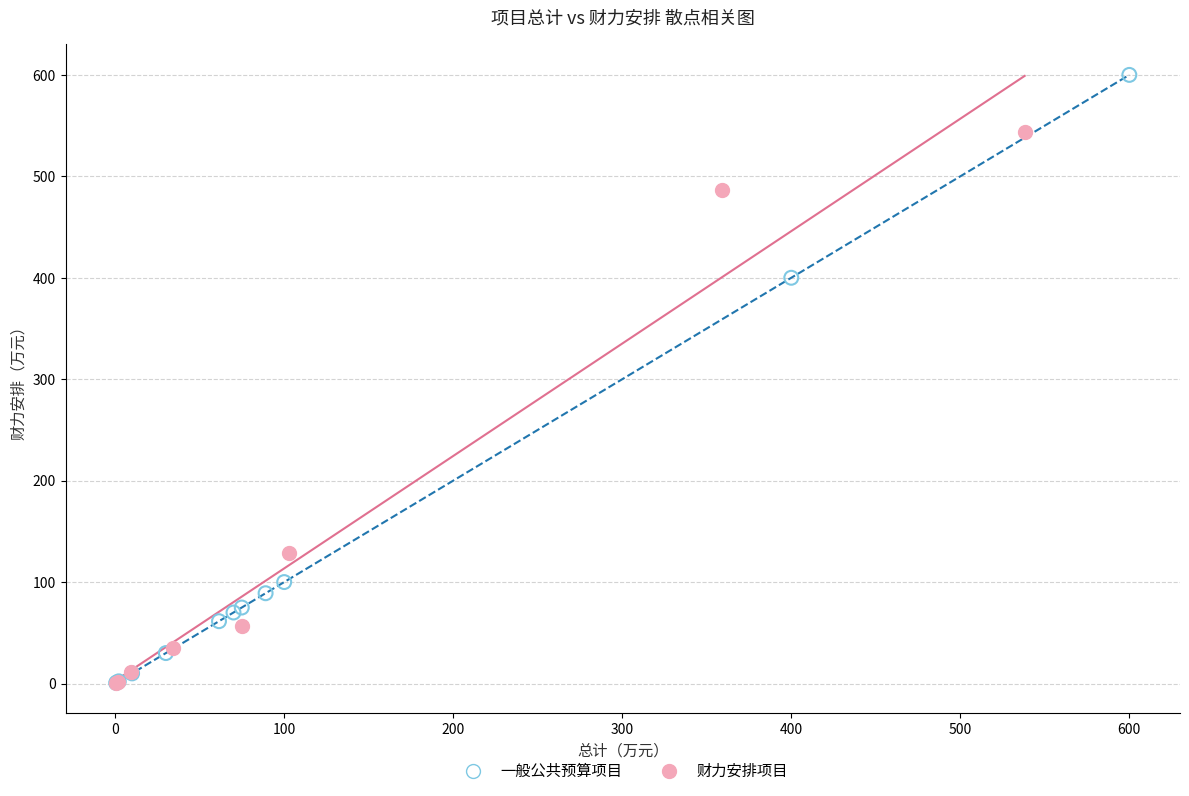

Which series contains the highest Y value?

一般公共预算项目